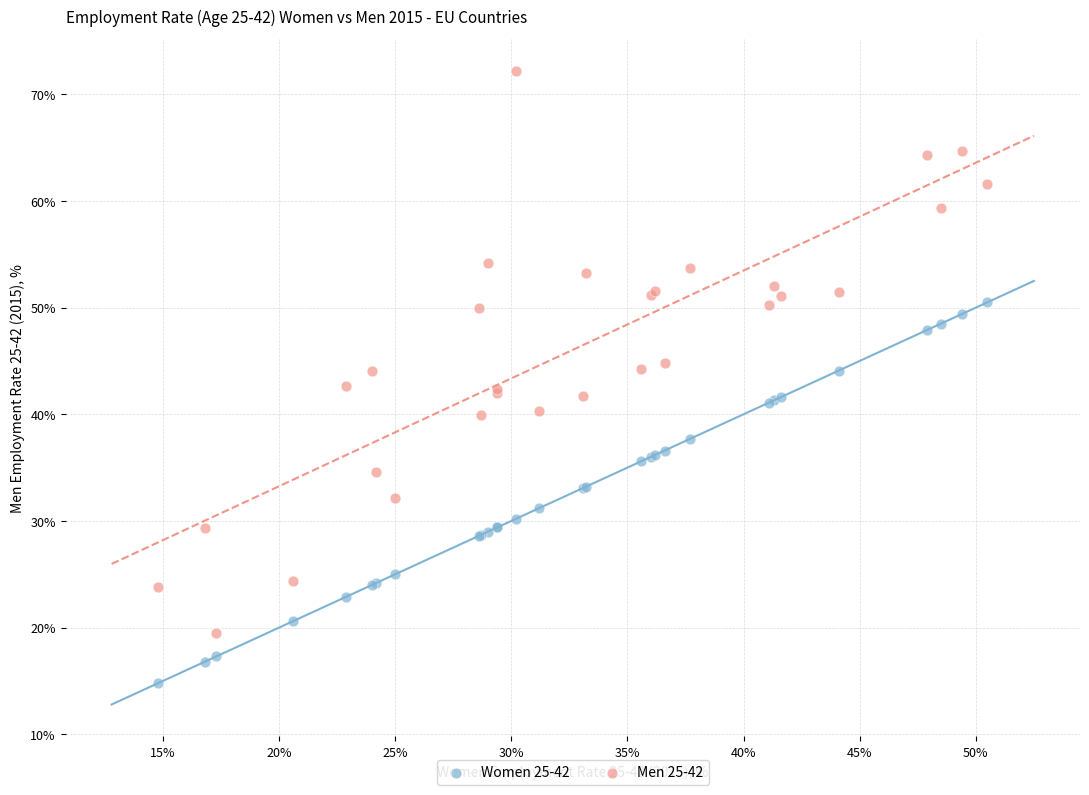

What is the X range (max minus min) for the scatter plot?

35.7